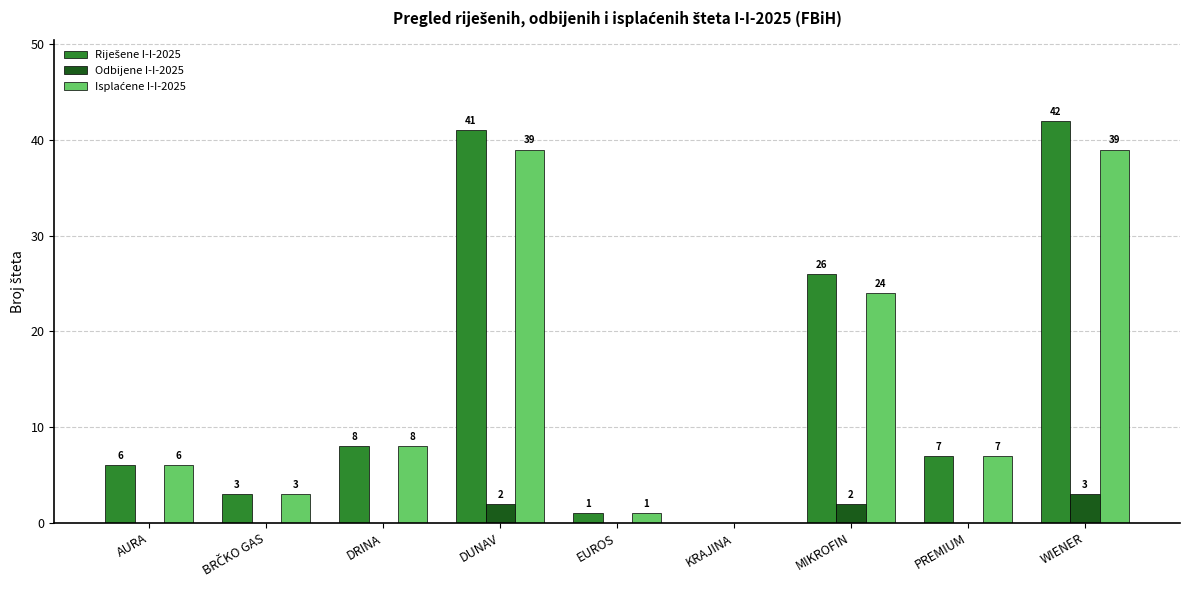

Does the chart contain stacked bars?

No